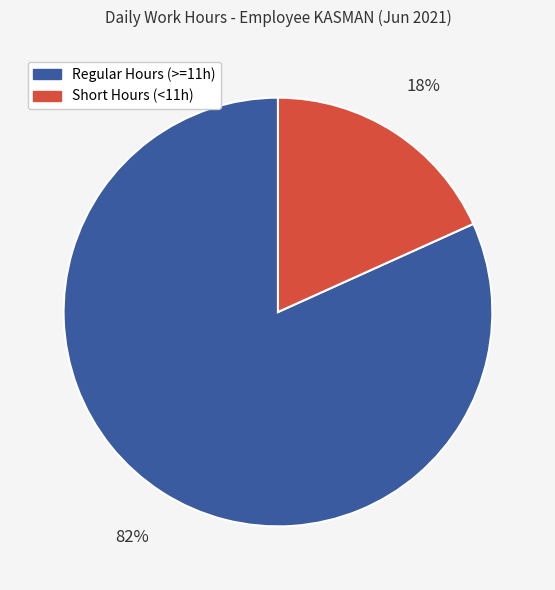

To the nearest percent, what is the average slice percentage?

50%